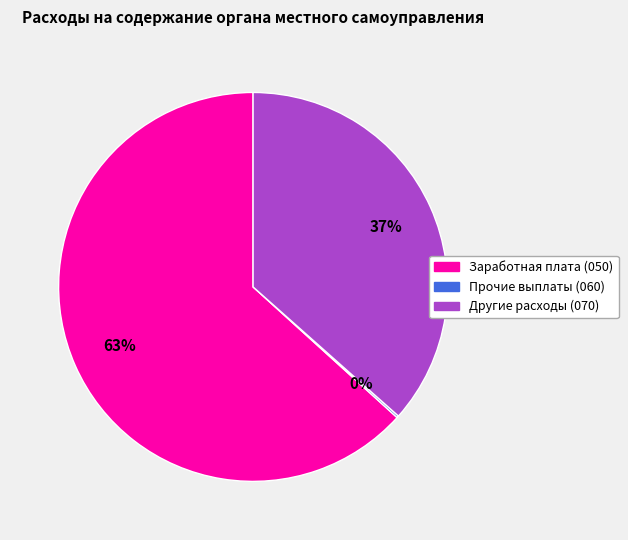

Between Другие расходы (070) and Заработная плата (050), which is larger?

Заработная плата (050)